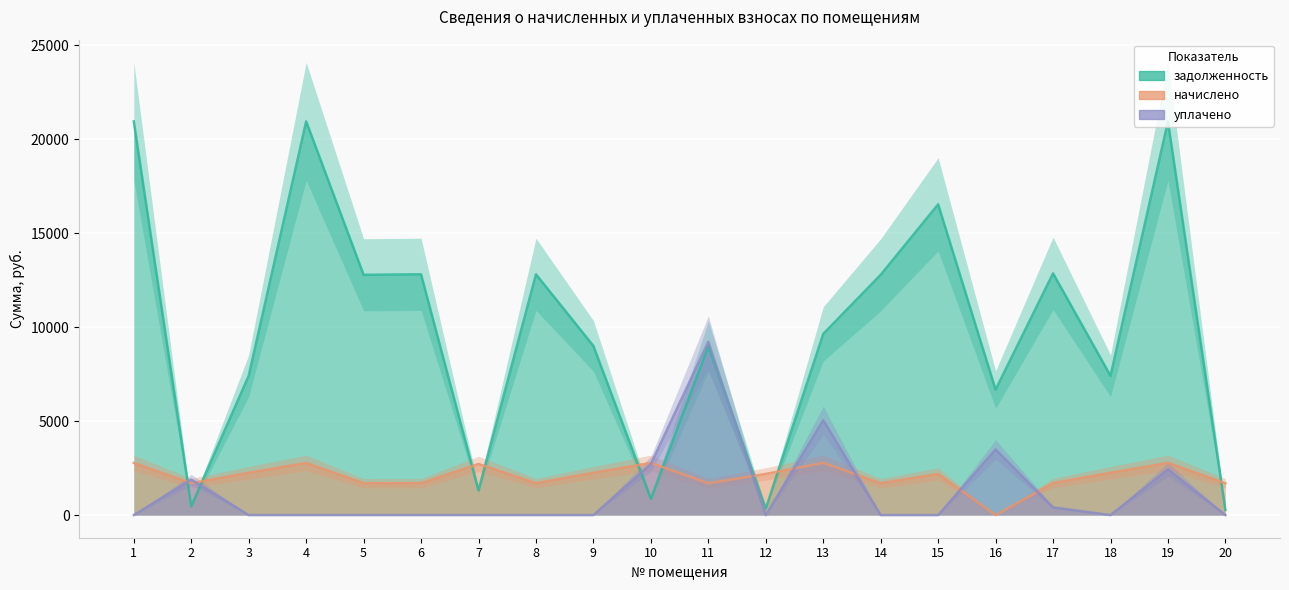

The начислено series shows 2252.1 at 3. True or false?

True